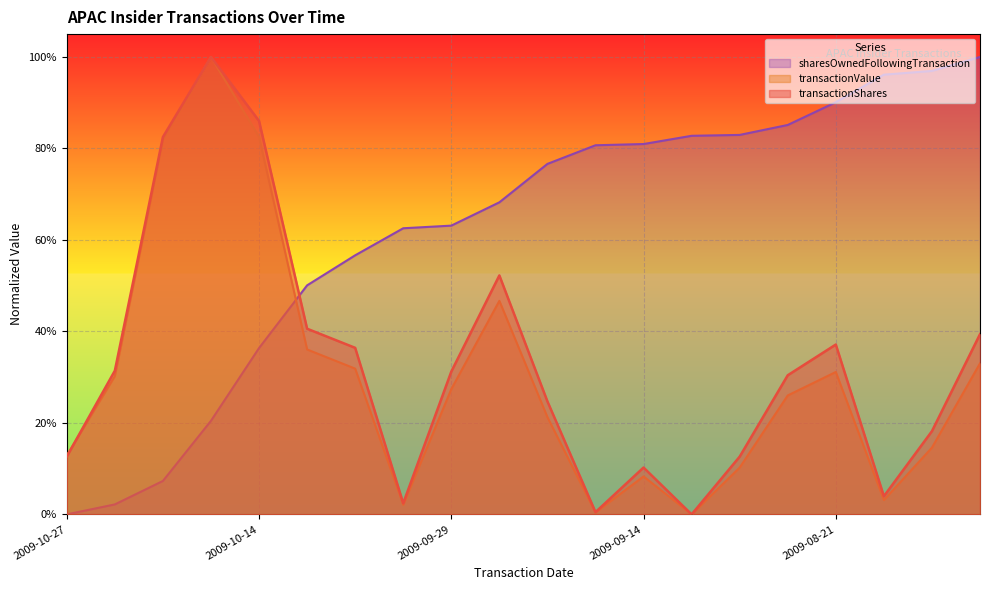

How many values in sharesOwnedFollowingTransaction are above zero?

19